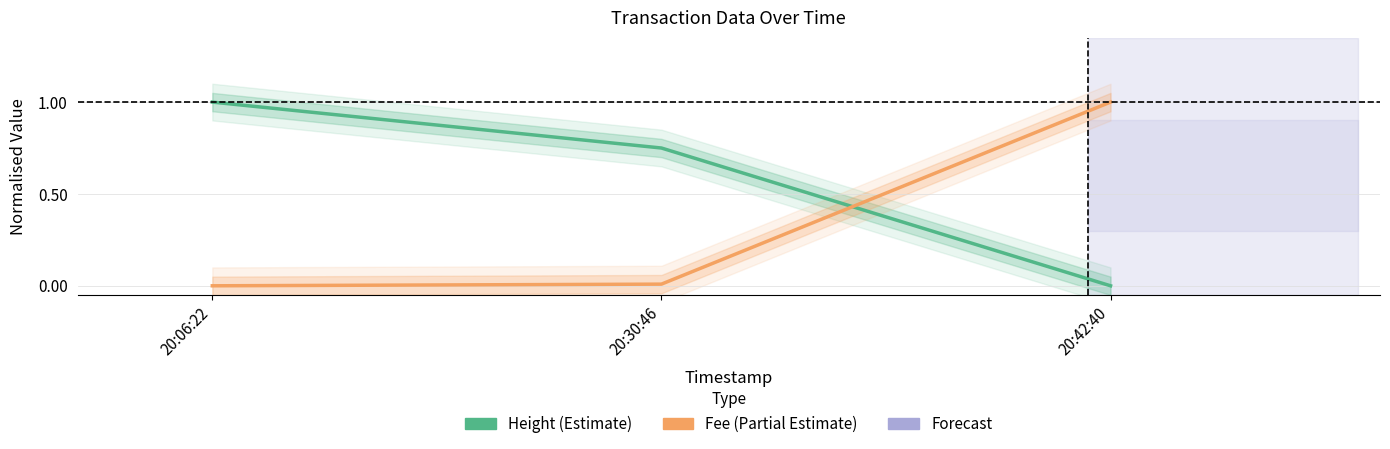

Is the value of Height (Estimate) at 20:06:22 greater than the value of Fee (Partial Estimate) at 20:30:46?

Yes